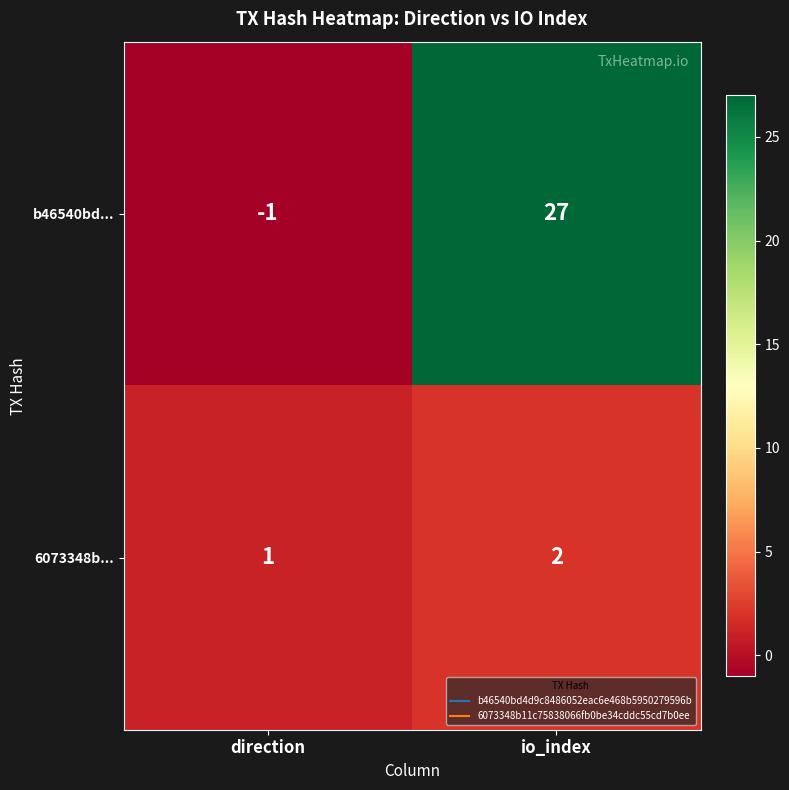

Reading right to left, list all the values displayed in this chart.

b46540bd...: 27	-1
6073348b...: 2	1